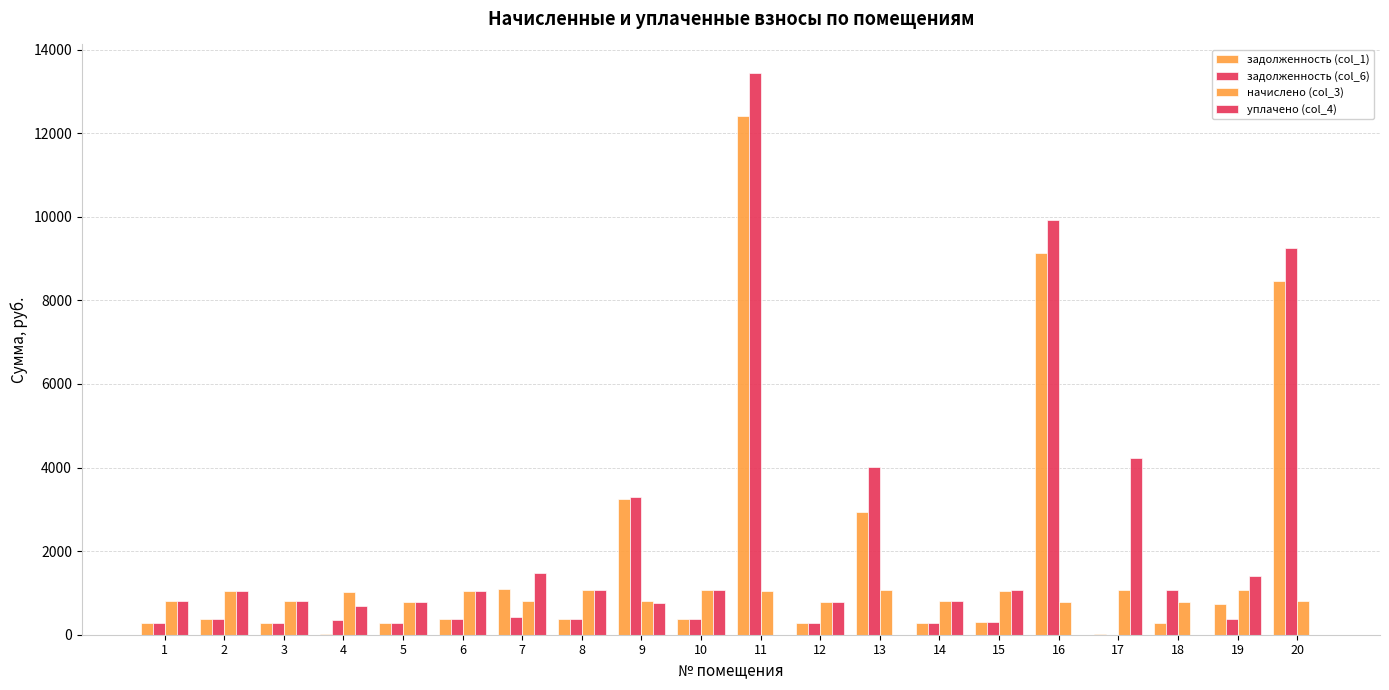

Does the chart contain stacked bars?

No